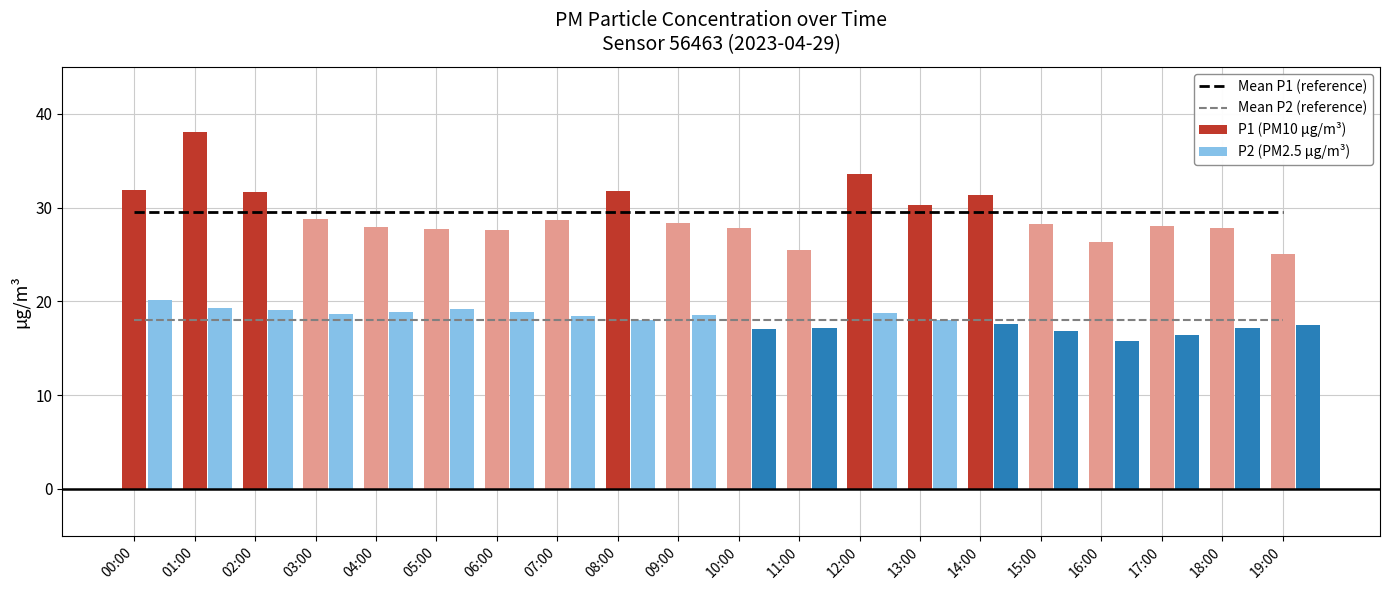

Rank the series by their maximum value, from lowest to highest.

Mean P2 (reference), P2 (PM2.5 µg/m³), Mean P1 (reference), P1 (PM10 µg/m³)